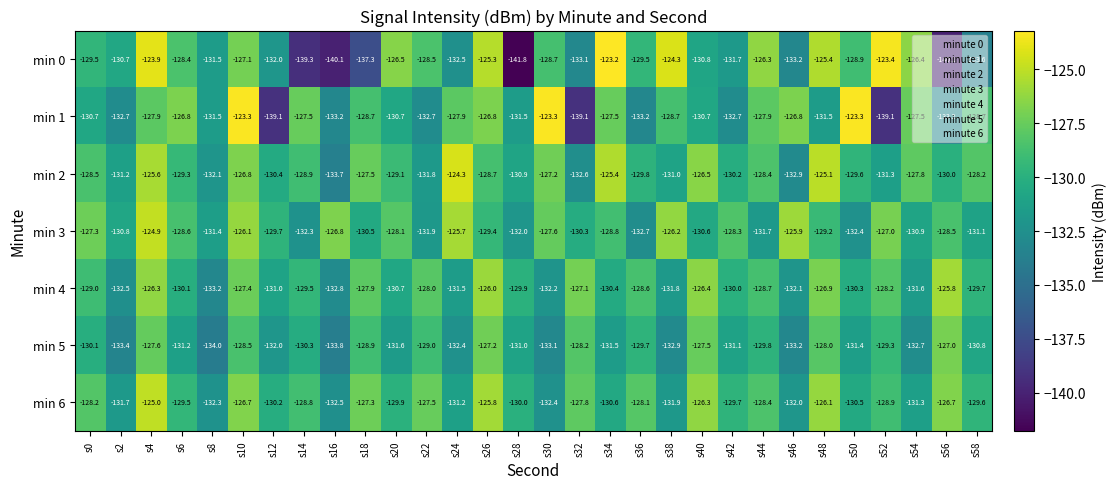

What is the sum of the min 6 values at s18 and s24?

-258.5